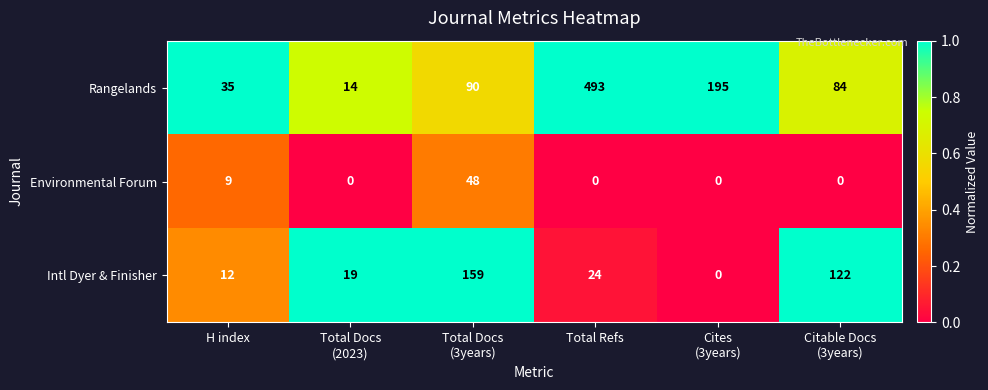

The value of Environmental Forum at Total Refs is -25. True or false?

False